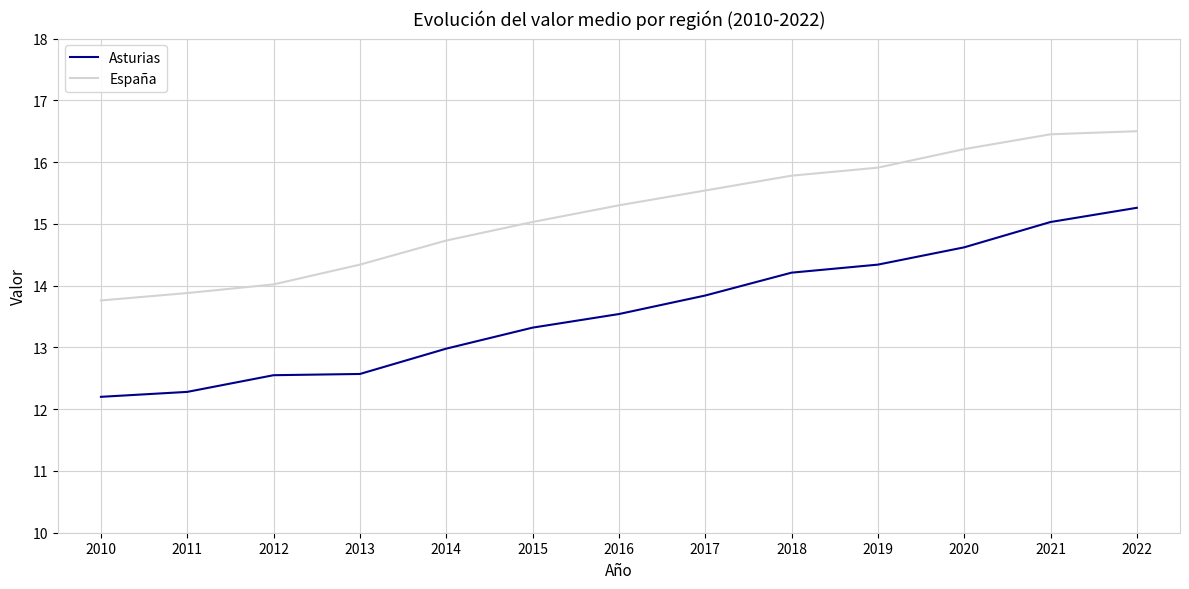

At which label does Asturias reach its peak?

2022